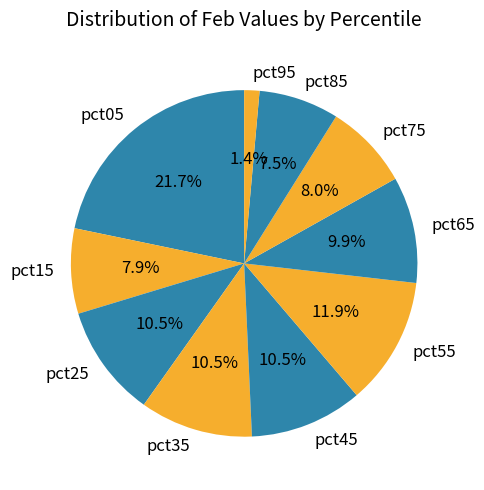

How many slices are in this pie chart?

10